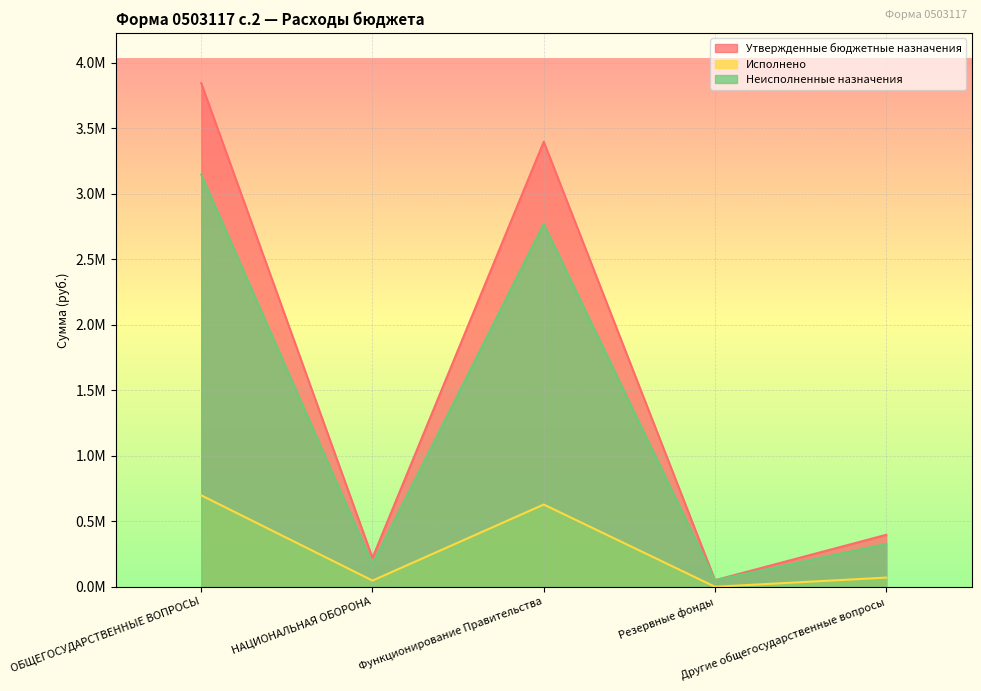

At how many categories does at least one series exceed 2914819?

2